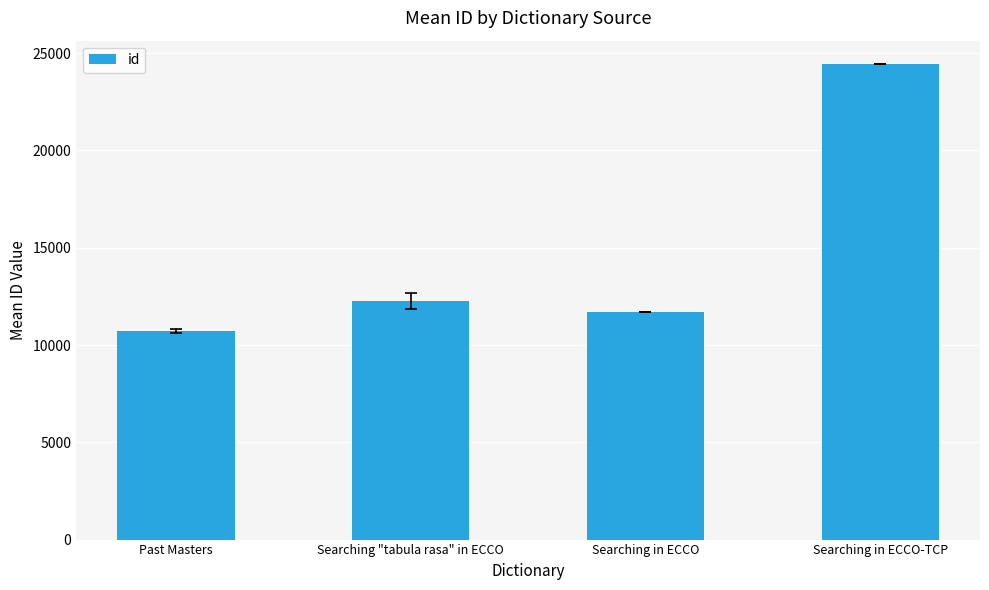

What is the maximum value shown in the chart?

24424.0